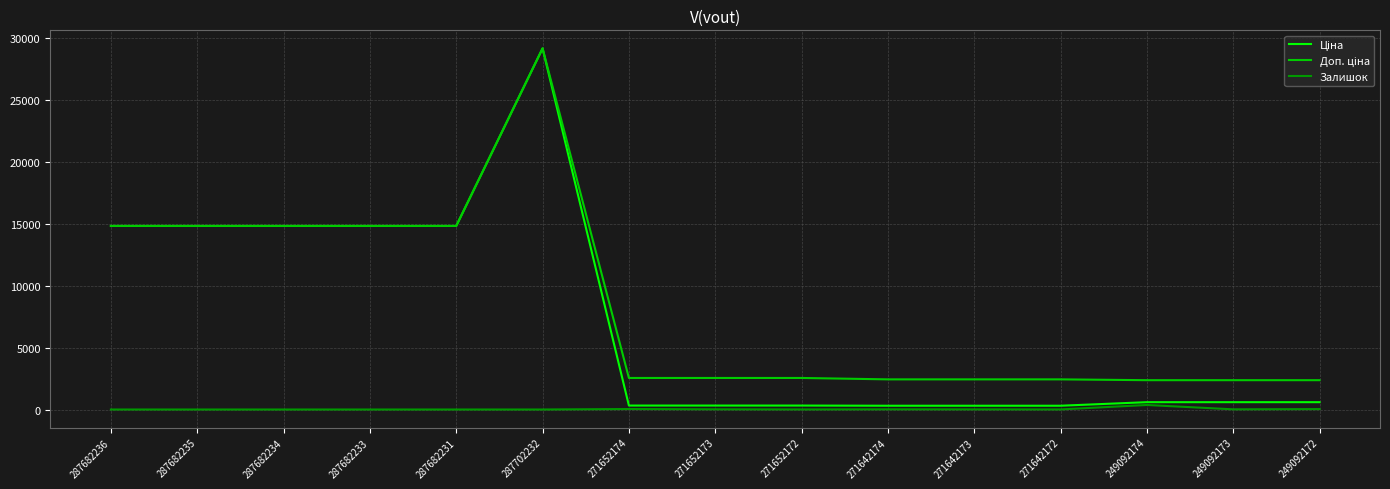

At which category is the sum across all series the highest?

287702232